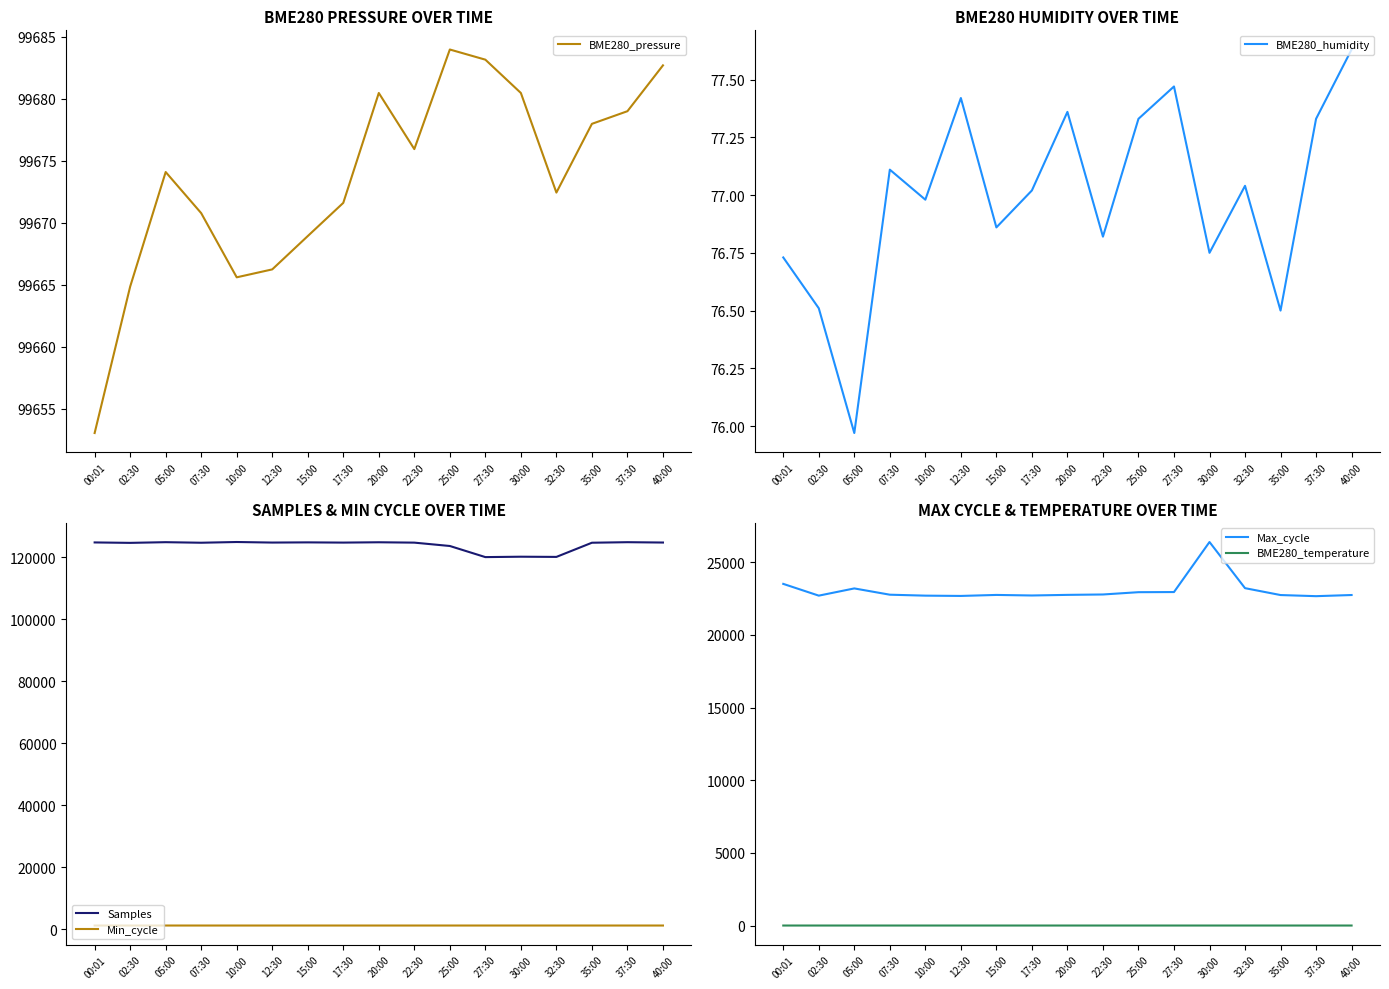

At how many categories does at least one series exceed 15786?

17